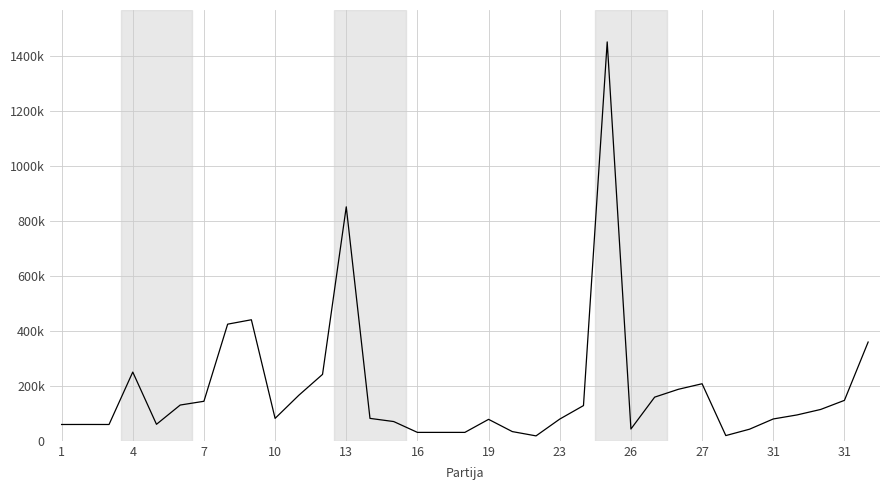

Does the chart display data point markers on the line(s)?

No